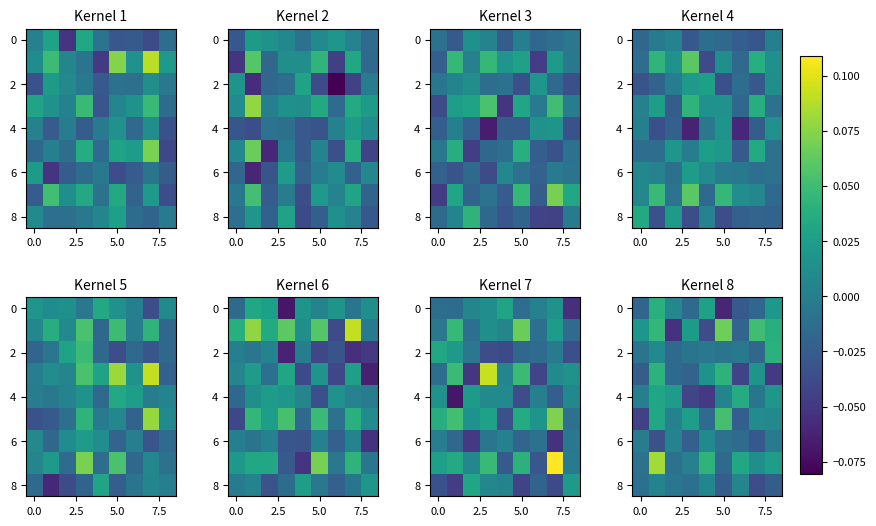

How many distinct data groups are displayed?

9